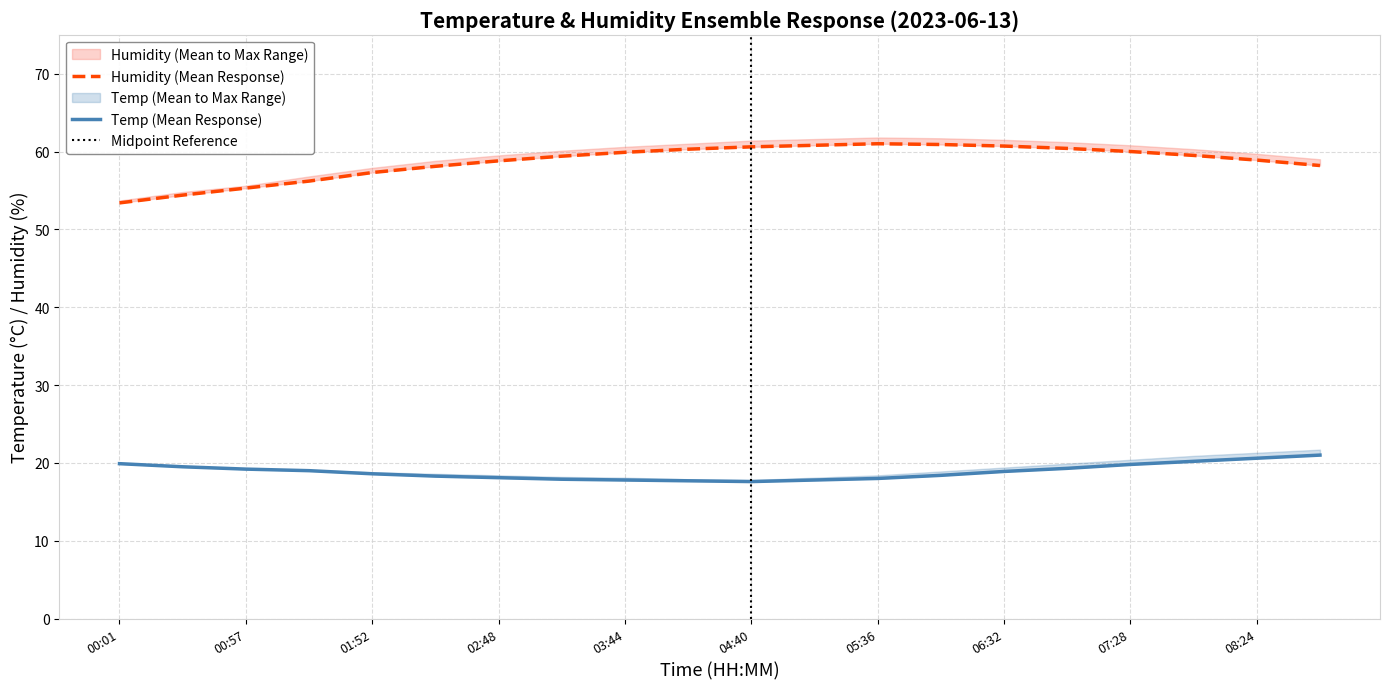

How many lines are shown in the chart?

2